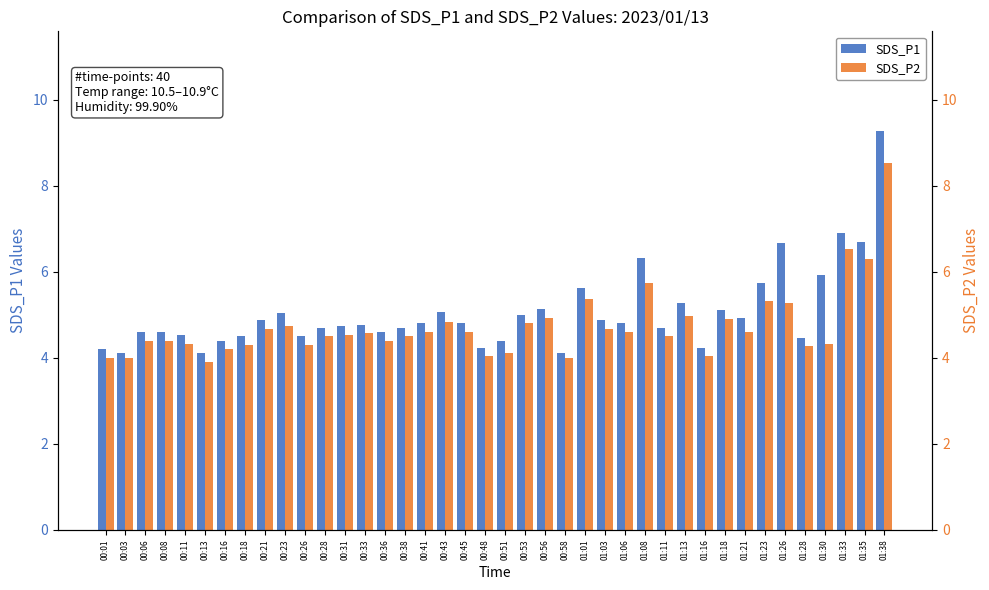

What is the sum of all SDS_P1 values?

202.0